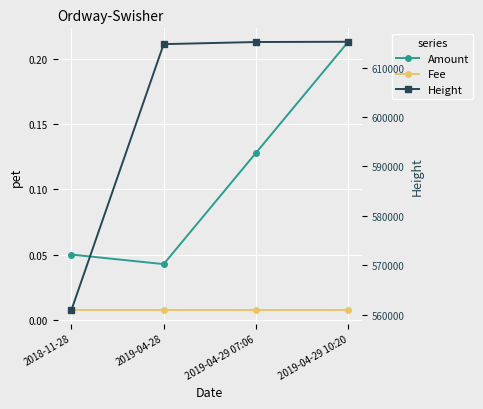

True or false: Amount and Height cross at least once.

False